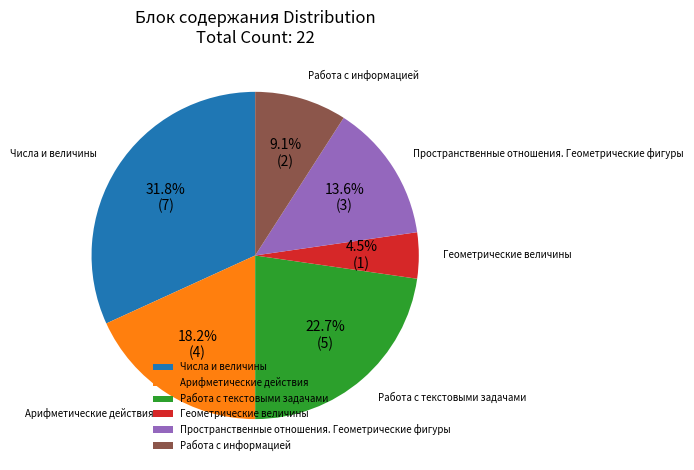

Does Числа и величины account for over 50% of the chart?

No